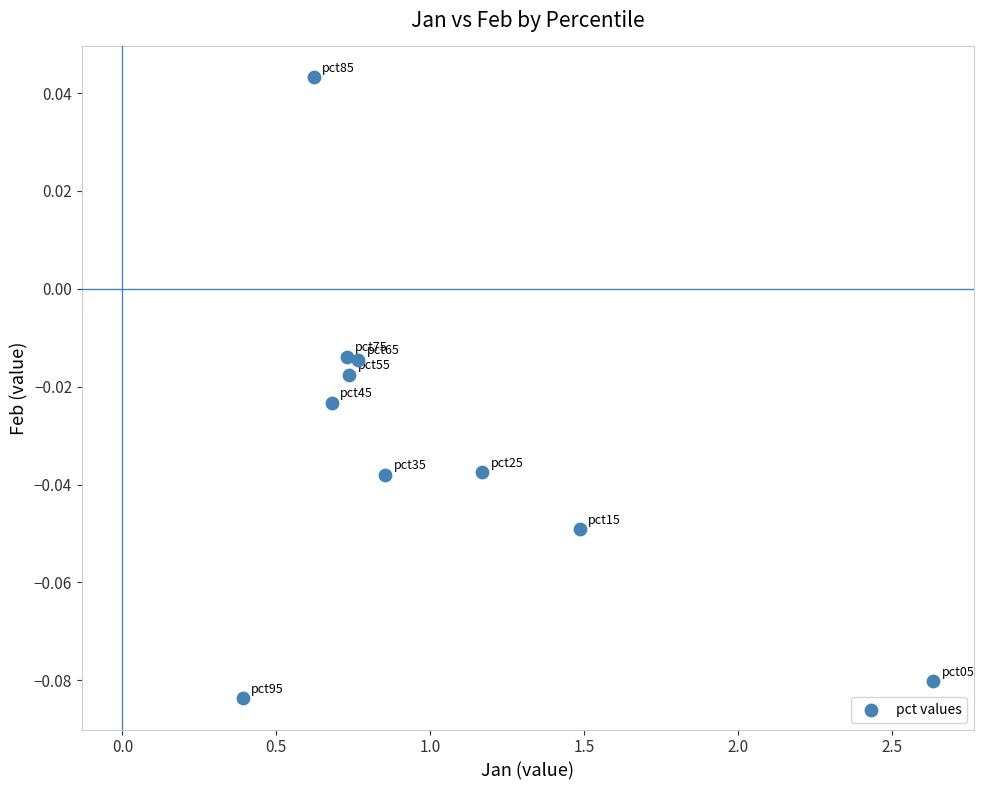

What is the average X value?

1.0